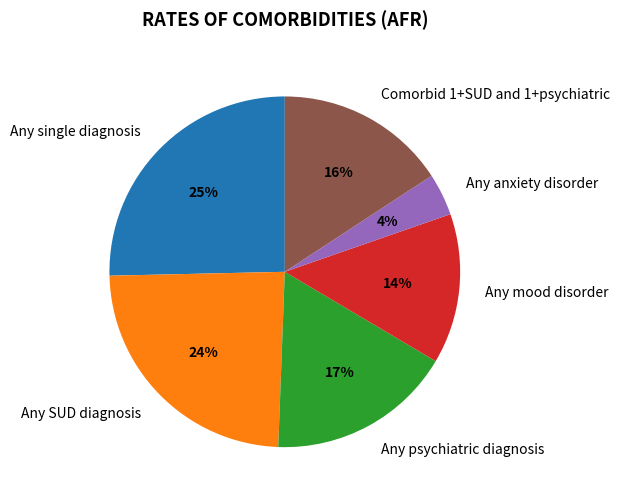

To the nearest percent, what percentage of the pie is Any anxiety disorder?

4%